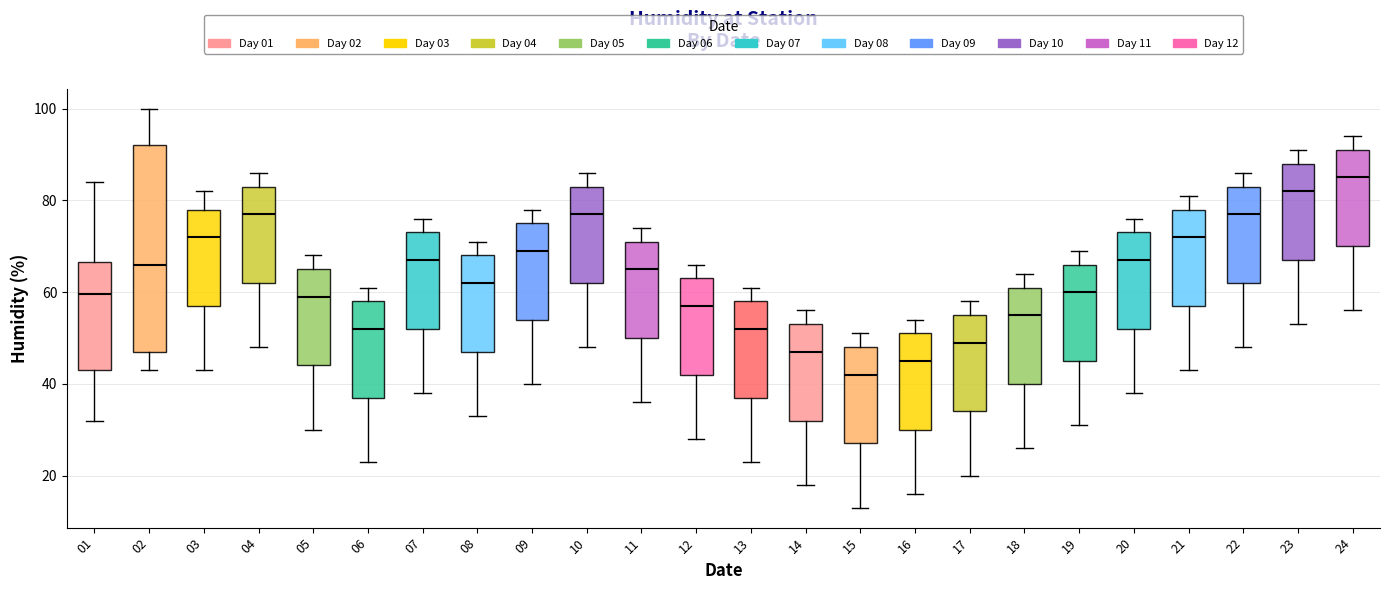

Which box has the lowest median line?

15